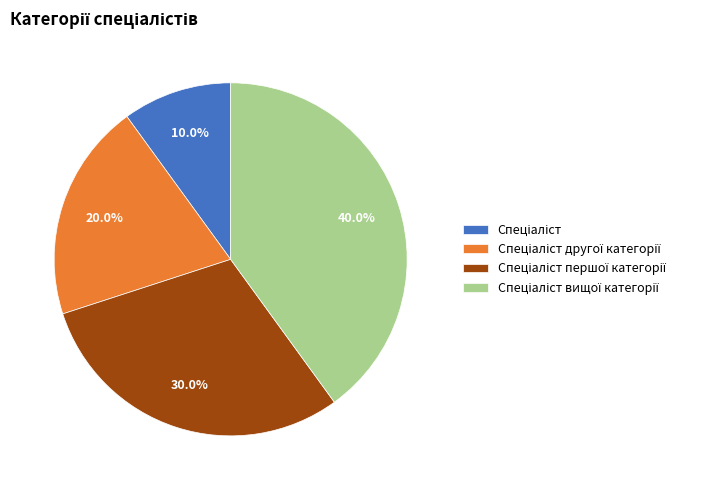

Does any single category account for the majority?

No